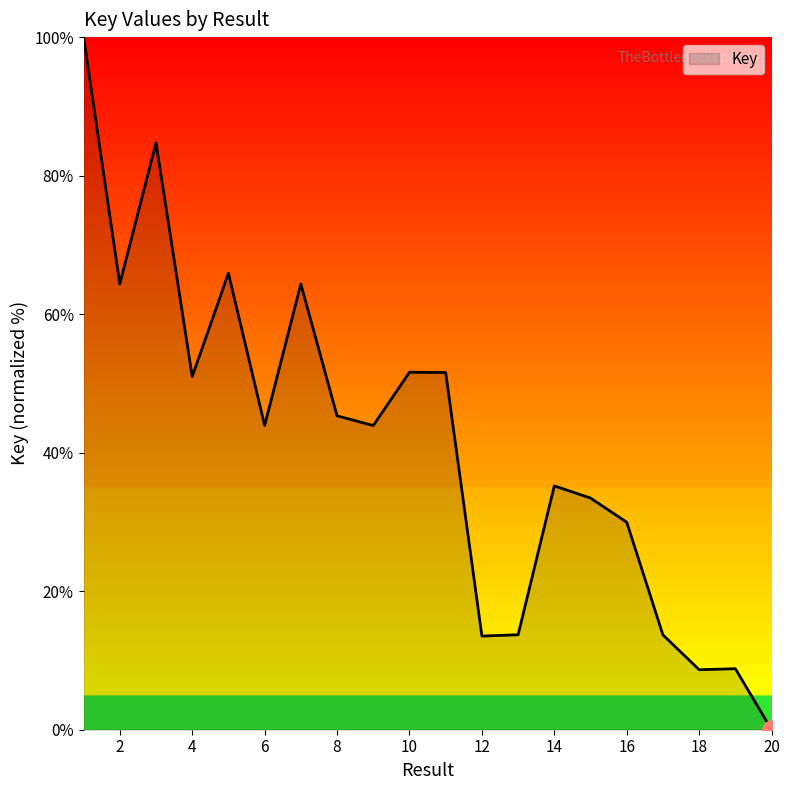

What is the difference between the maximum and minimum values?

100.0